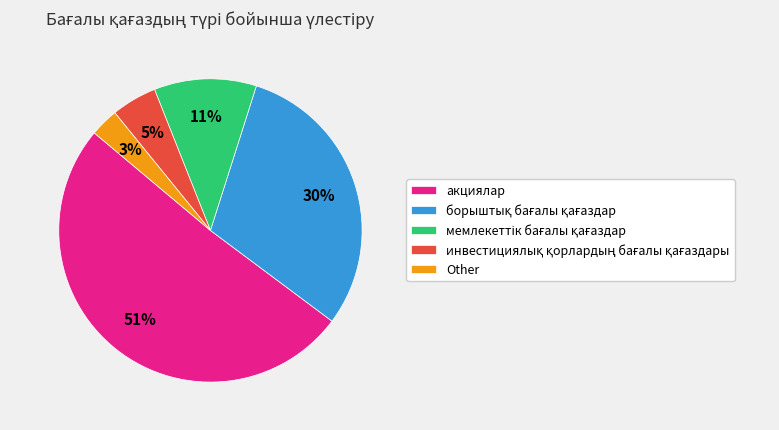

Does Other represent more than half of the total?

No